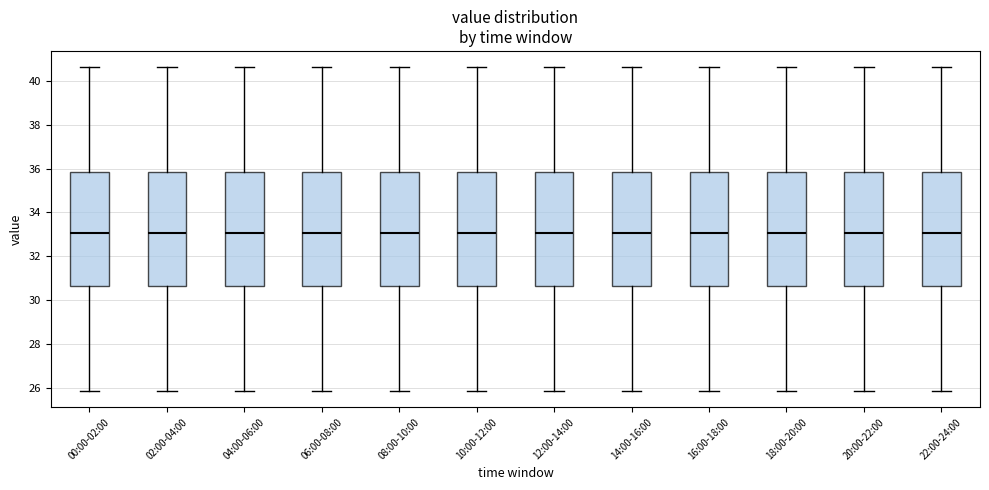

Reading left to right, transcribe this box plot: for each box, give where its median line is, the range the box spans, and where its two whiskers end, as read against the y-axis. The values are not printed on the chart, so give them approximately, as read against the axis.

00:00-02:00: median 33.0, box 30.6 to 35.8, whiskers 25.8 to 40.6
02:00-04:00: median 33.0, box 30.6 to 35.8, whiskers 25.8 to 40.6
04:00-06:00: median 33.0, box 30.6 to 35.8, whiskers 25.8 to 40.6
06:00-08:00: median 33.0, box 30.6 to 35.8, whiskers 25.8 to 40.6
08:00-10:00: median 33.0, box 30.6 to 35.8, whiskers 25.8 to 40.6
10:00-12:00: median 33.0, box 30.6 to 35.8, whiskers 25.8 to 40.6
12:00-14:00: median 33.0, box 30.6 to 35.8, whiskers 25.8 to 40.6
14:00-16:00: median 33.0, box 30.6 to 35.8, whiskers 25.8 to 40.6
16:00-18:00: median 33.0, box 30.6 to 35.8, whiskers 25.8 to 40.6
18:00-20:00: median 33.0, box 30.6 to 35.8, whiskers 25.8 to 40.6
20:00-22:00: median 33.0, box 30.6 to 35.8, whiskers 25.8 to 40.6
22:00-24:00: median 33.0, box 30.6 to 35.8, whiskers 25.8 to 40.6